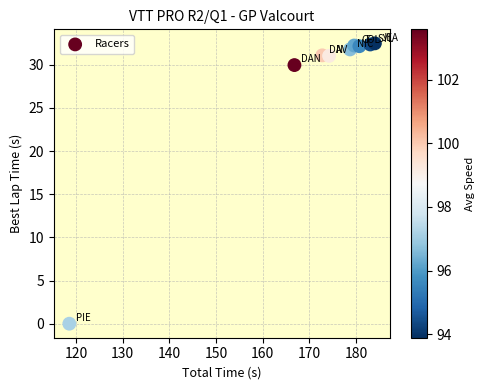

What is the range of Y values (max minus min)?

32.5